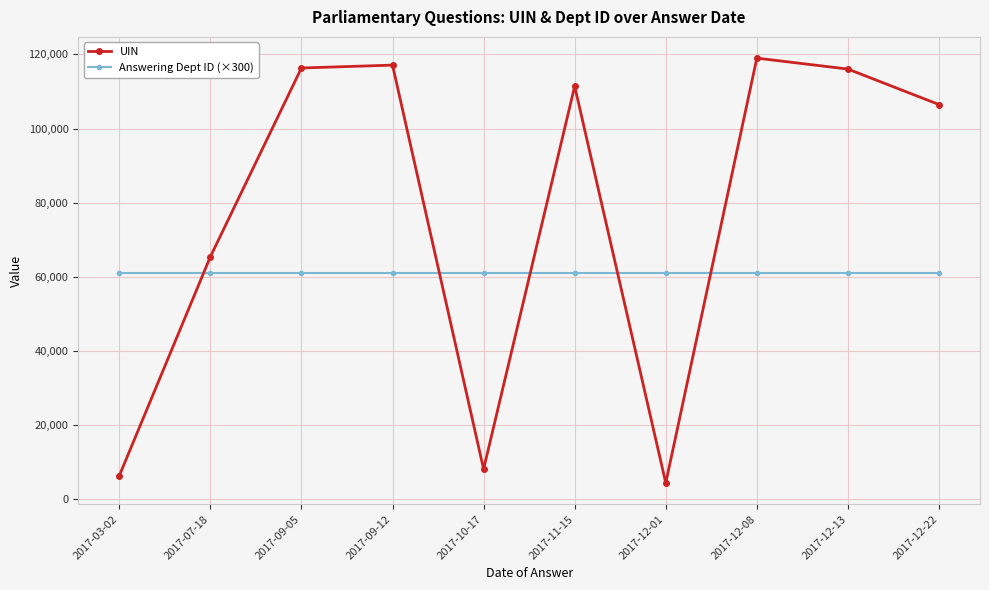

The value of Answering Dept ID (×300) at 2017-09-12 is 60900. True or false?

True